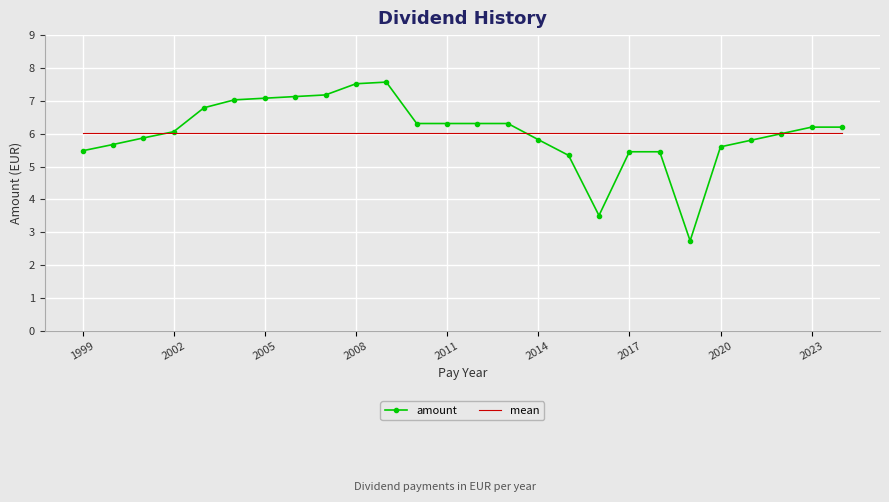

Which series has the largest range (max minus min)?

amount